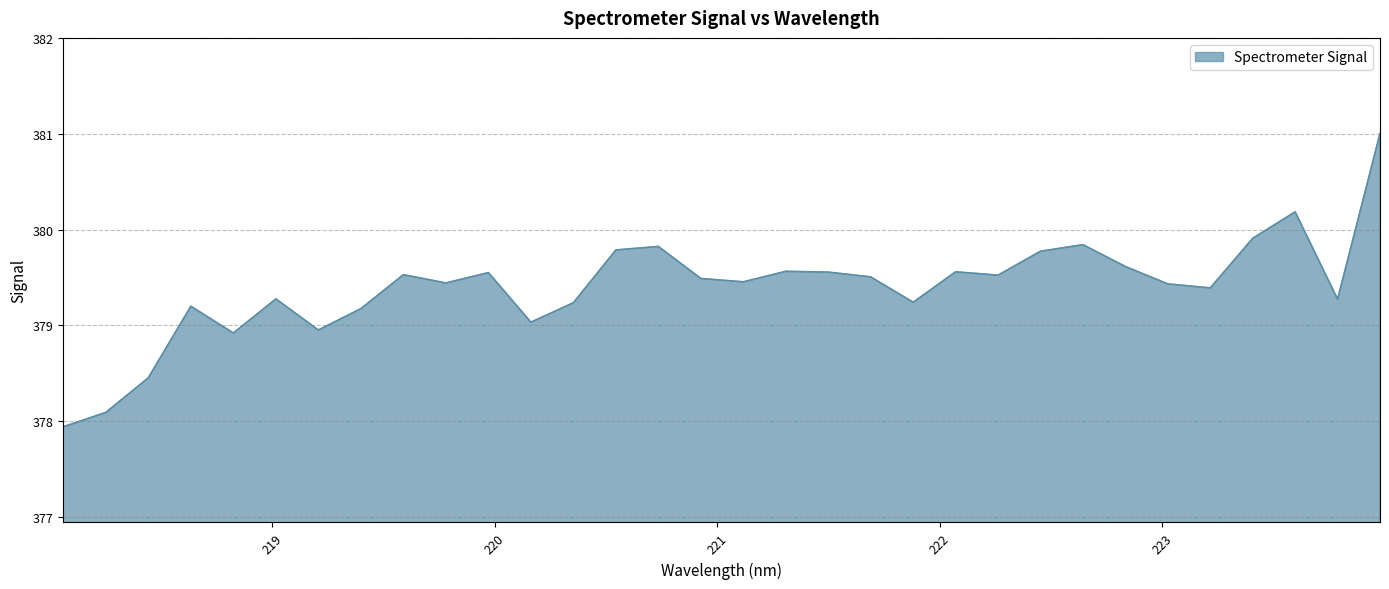

How many distinct data groups are displayed?

1